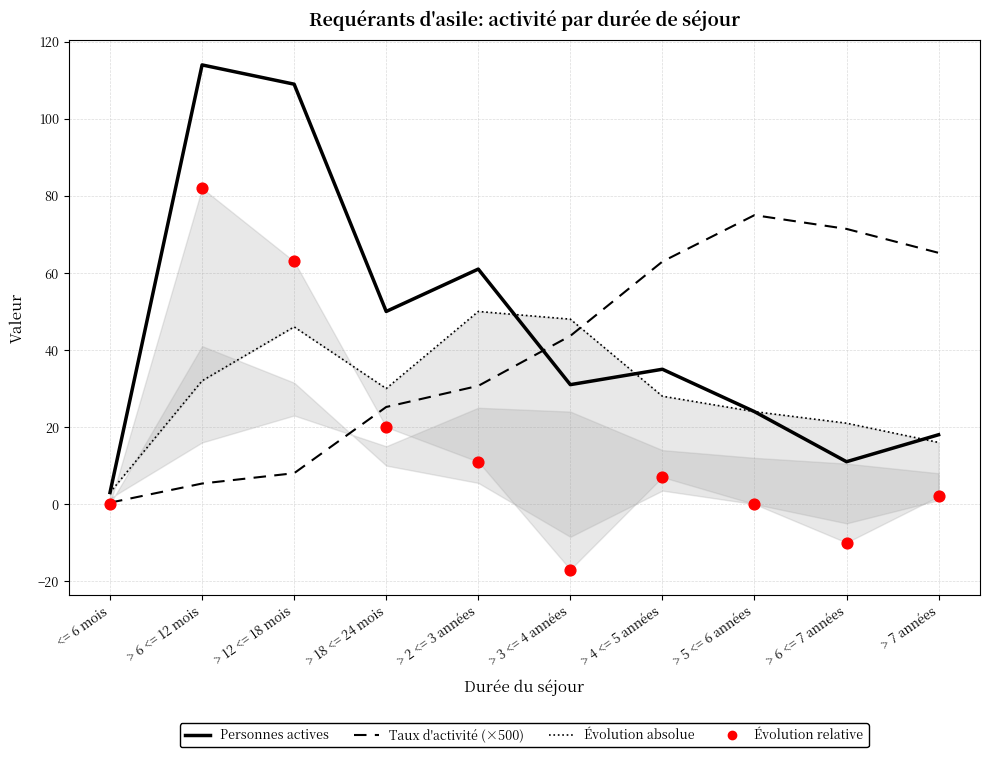

Which series has the largest Y range (max minus min)?

Personnes actives